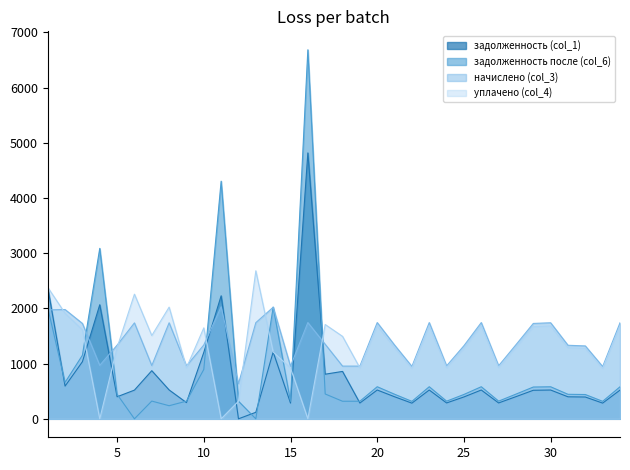

Where does the задолженность после (col_6) series first go above 445?

1